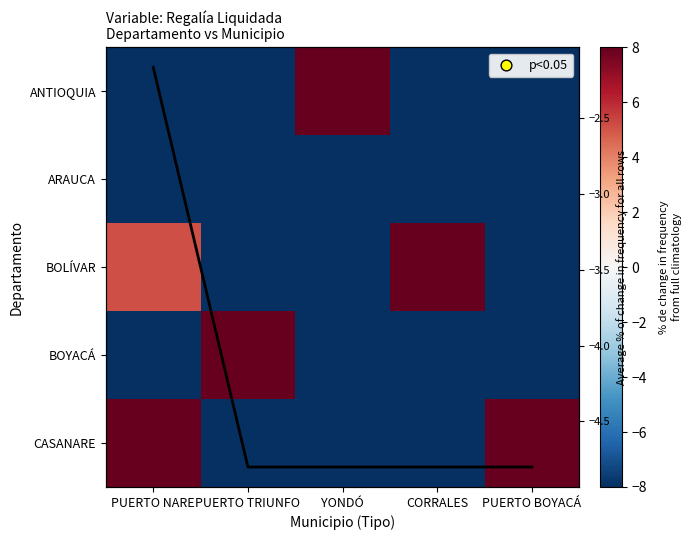

True or false: ARAUCA has a value of -8.0 at PUERTO NARE.

True